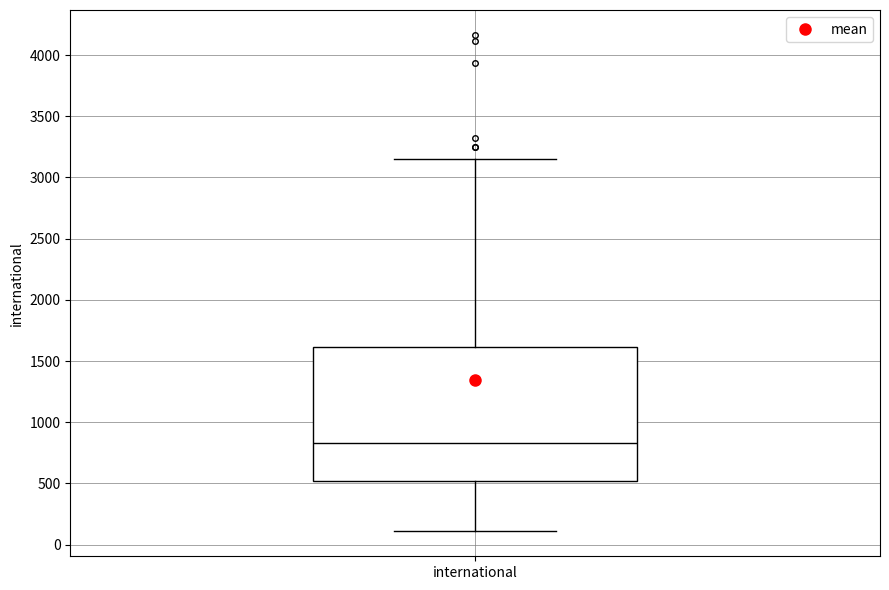

Read this box plot against the y-axis: the position of the median line, the range covered by the box, and the ends of both whiskers. The values are not printed on the chart, so give them approximately, as read against the axis.

median 850, box 500 to 1600, whiskers 100 to 3150